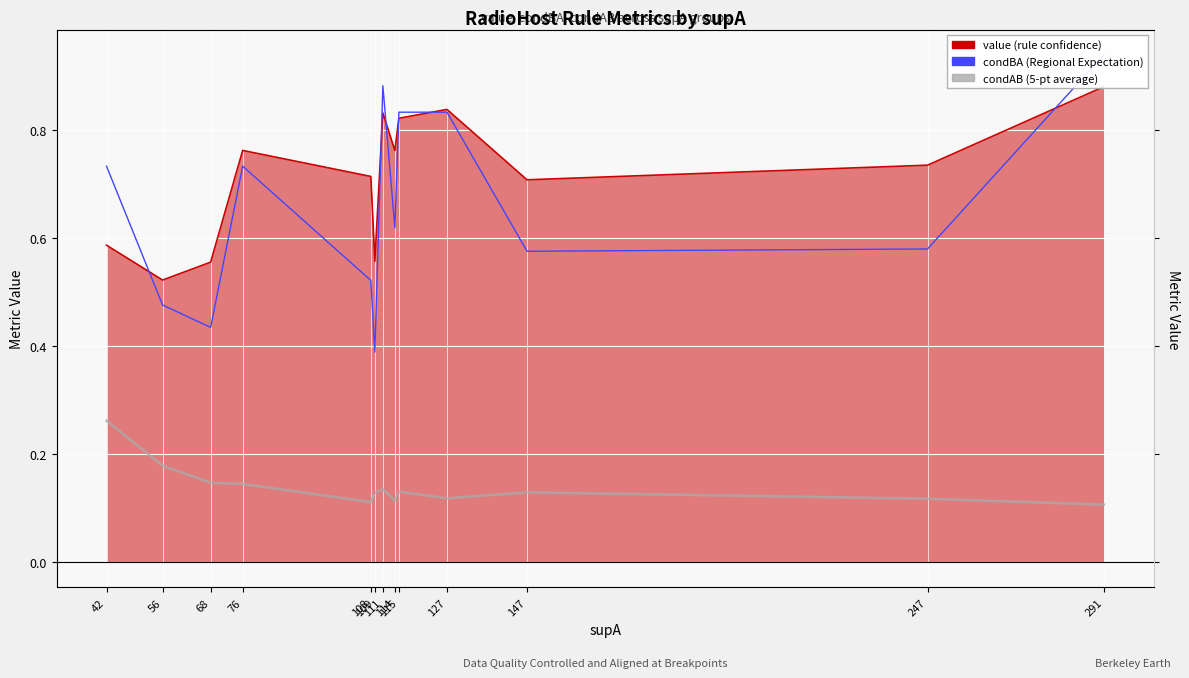

At 114, list the series in order from smallest to largest.

condAB (5-pt average), condBA (Regional Expectation), value (12-pt avg)